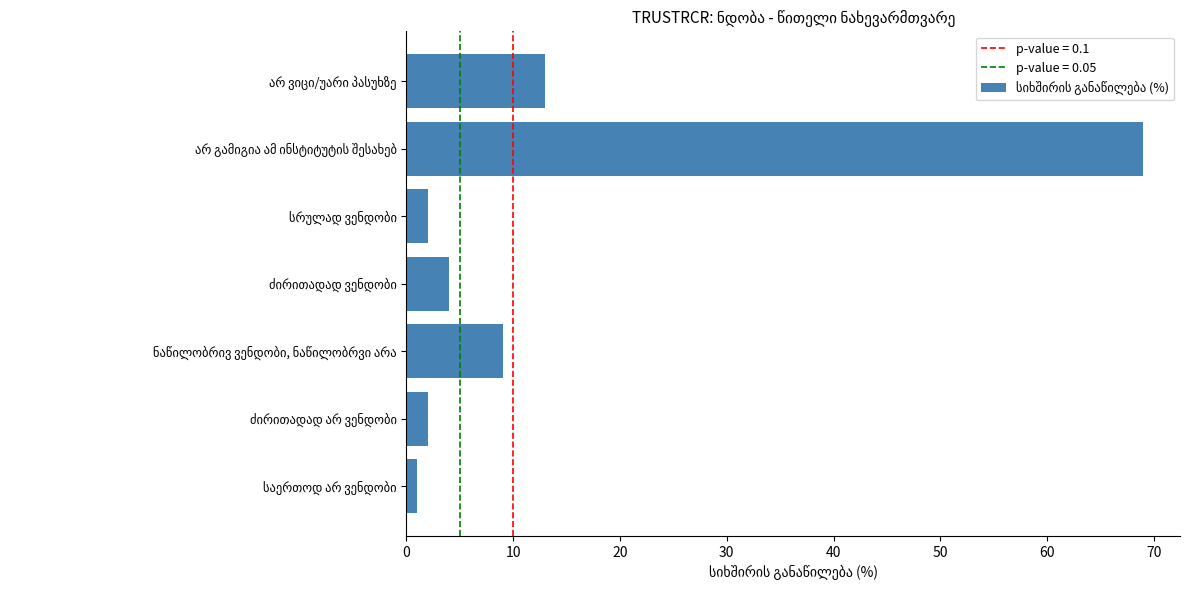

What is the greatest value displayed?

69